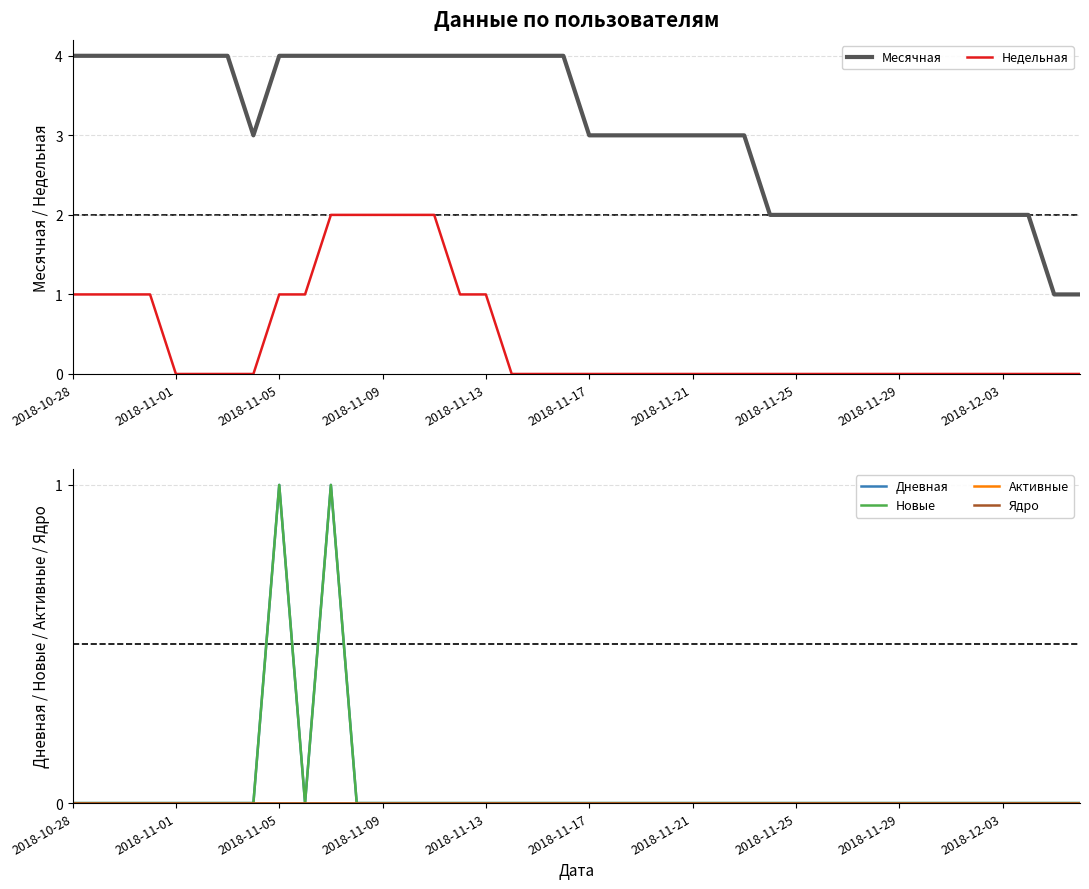

What is the spread (max minus min) of values at 35?

2